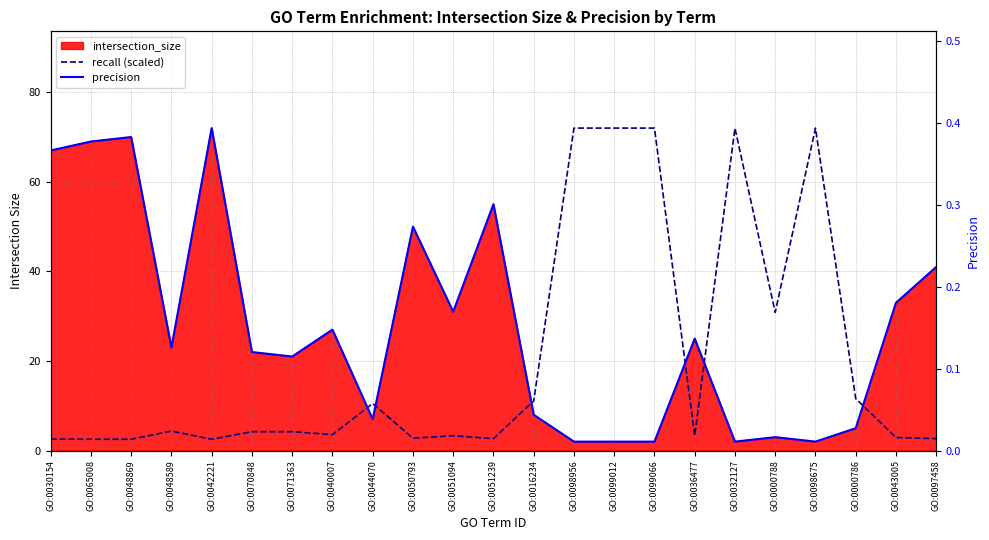

True or false: recall (scaled) has a value of 7.6 at GO:0016234.

False